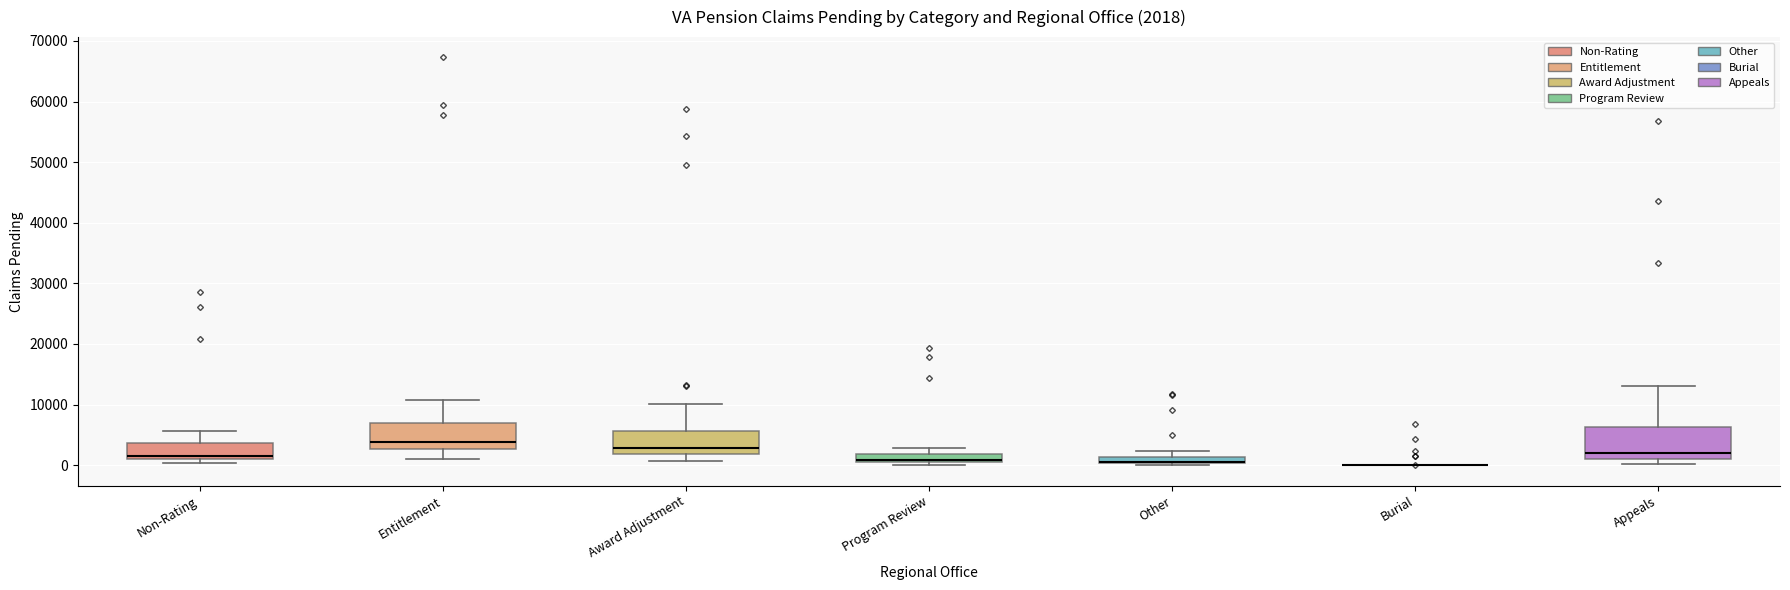

Comparing the boxes themselves (not the whiskers), which one is the tallest?

Appeals